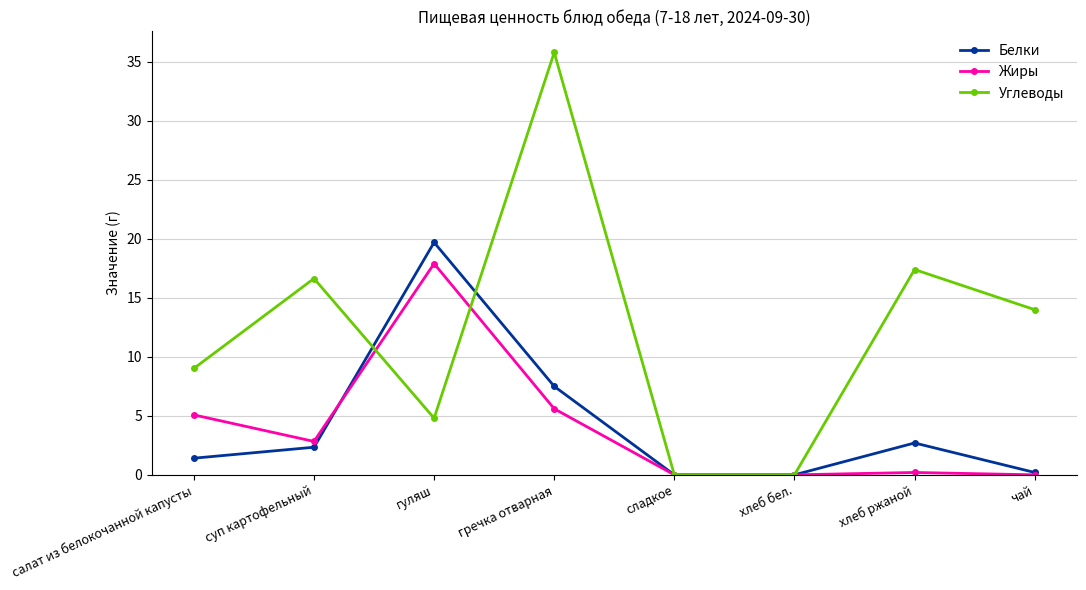

Rank the series at гречка отварная from highest to lowest value.

Углеводы, Белки, Жиры